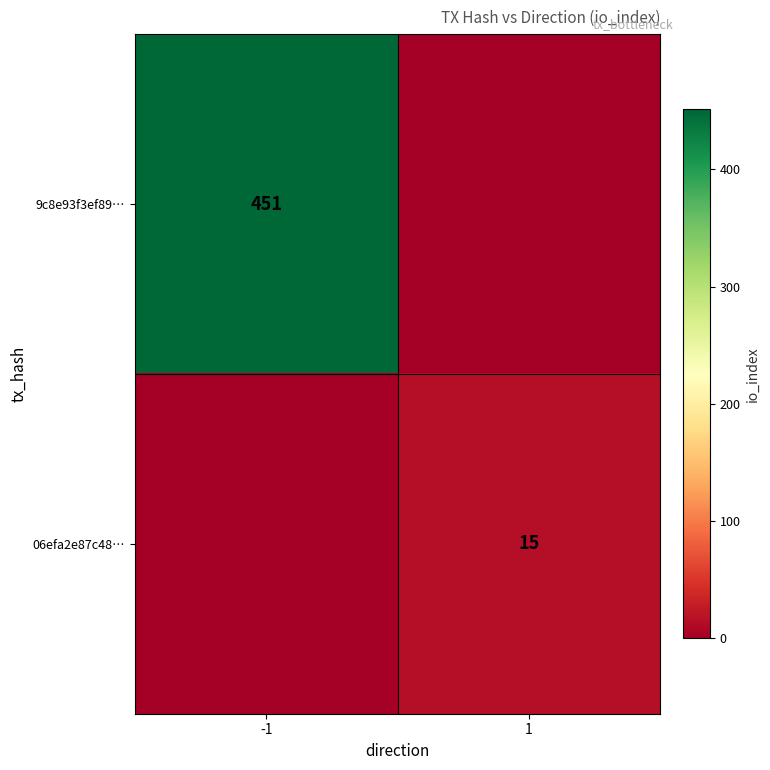

The value of 06efa2e87c48… at 1 is 15. True or false?

True